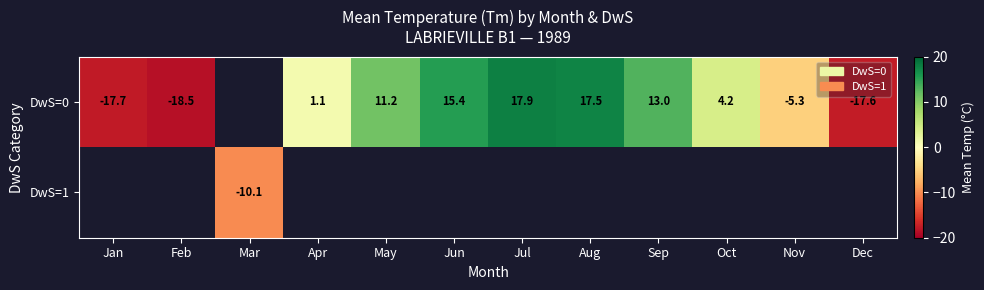

True or false: DwS=0 has a value of -18.5 at Feb.

True